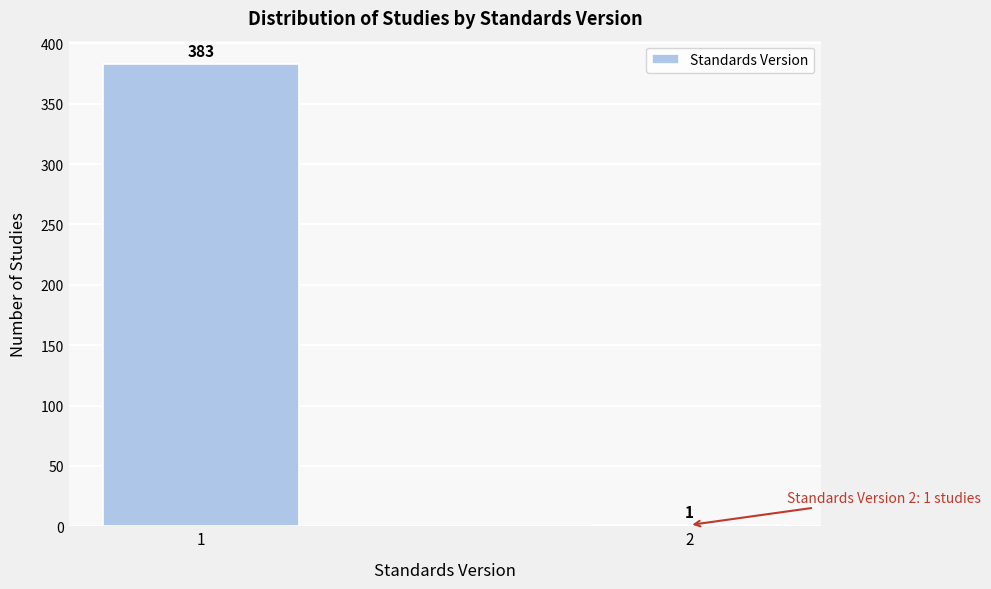

Reading left to right, transcribe all the data shown in this chart.

1=383	2=1